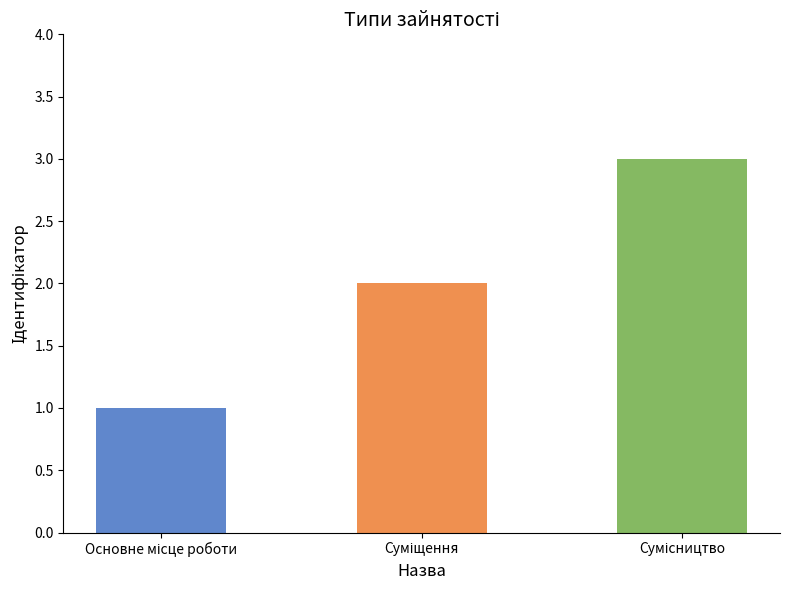

Which has a higher value, Основне місце роботи or Суміщення?

Суміщення